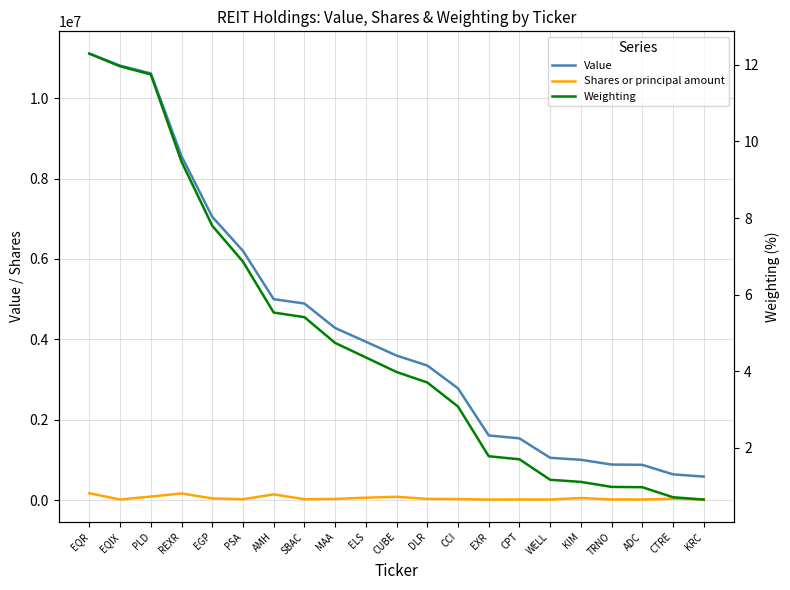

Reading right to left, extract all data points from this chart.

Value: 583746.0	639492.0	876226.0	883470.0	1001776.0	1051570.0	1535067.0	1607580.0	2780136.0	3347778.0	3595130.0	3939821.0	4282452.0	4890136.0	4998450.0	6200699.0	7048160.0	8558858.0	10617551.0	10810533.0	11109348.0
Shares or principal amount: 19400.0	32200.0	13400.0	14700.0	50800.0	13000.0	14100.0	10800.0	24400.0	29400.0	80500.0	58900.0	28200.0	21100.0	141000.0	21244.0	40600.0	163900.0	86582.0	13790.0	168400.0
Weighting: 0.6	0.7	1.0	1.0	1.1	1.2	1.7	1.8	3.1	3.7	4.0	4.4	4.7	5.4	5.5	6.9	7.8	9.5	11.8	12.0	12.3